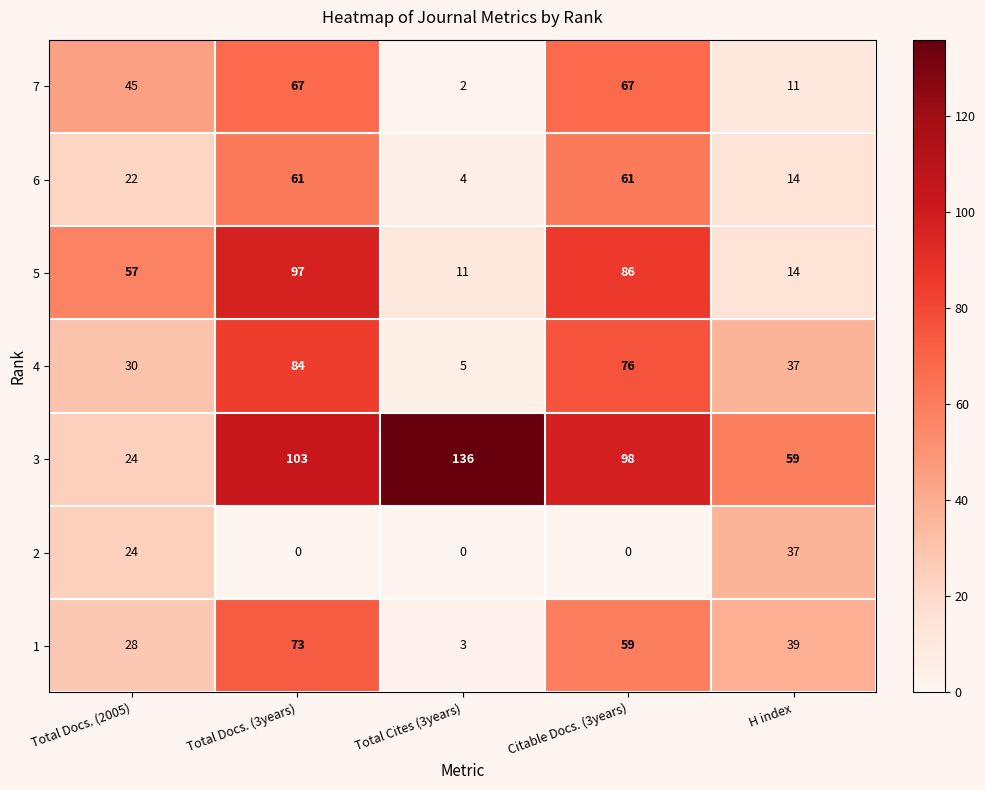

Which series changed the most between Total Docs. (2005) and Total Cites (3years)?

3